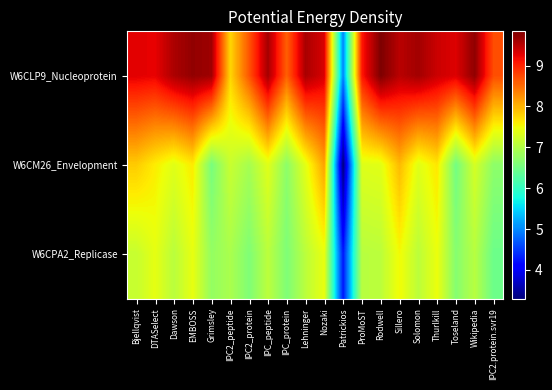

Count the number of data series in this chart.

3